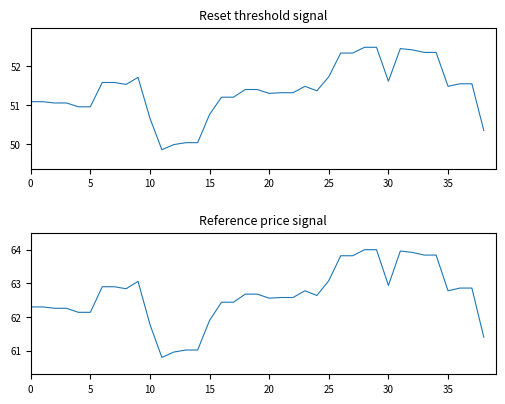

Between 5 and 32, which series saw the biggest shift?

Reference price